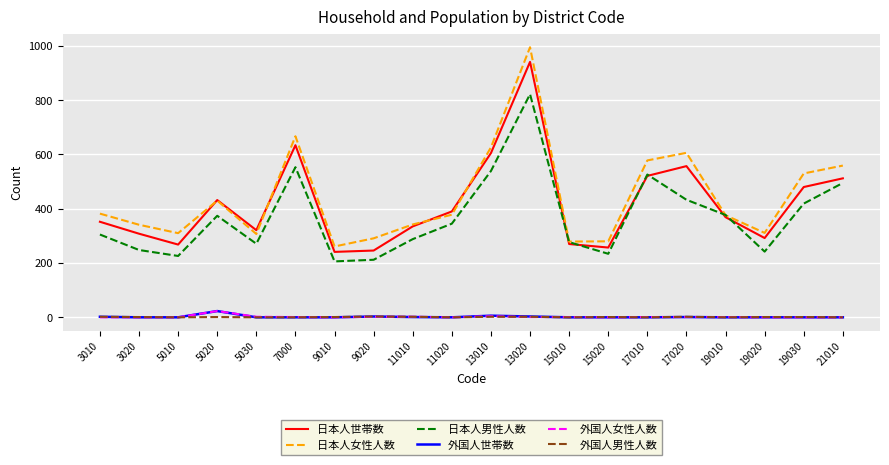

After their last crossing, which series has the higher values: 日本人男性人数 or 日本人世帯数?

日本人世帯数